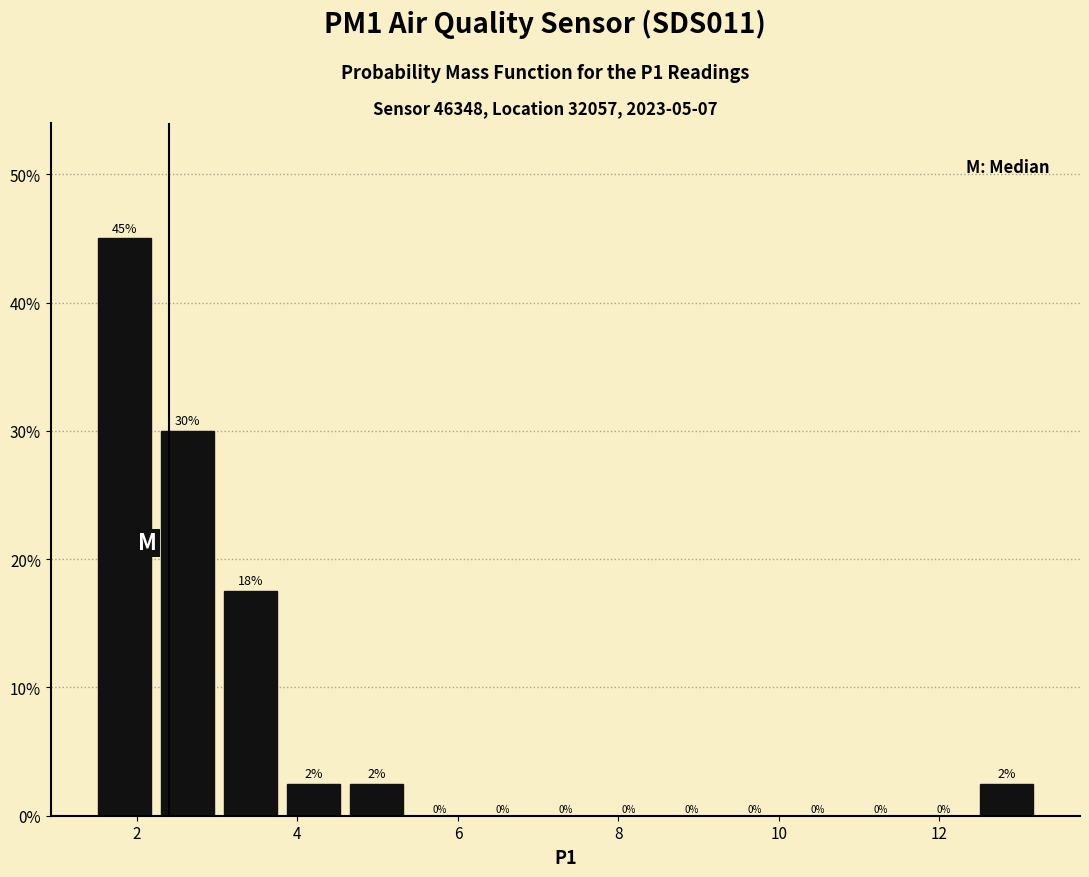

Around what value on the x-axis is the tallest bar? Give the approximate position of its centre, as read against the axis.

1.8